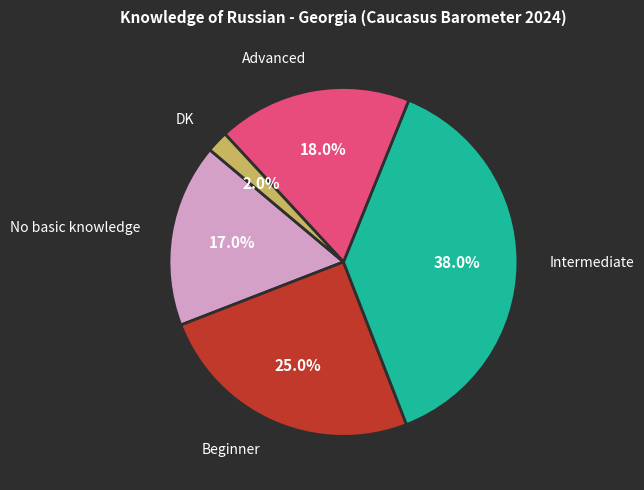

Is there a majority slice in this chart?

No